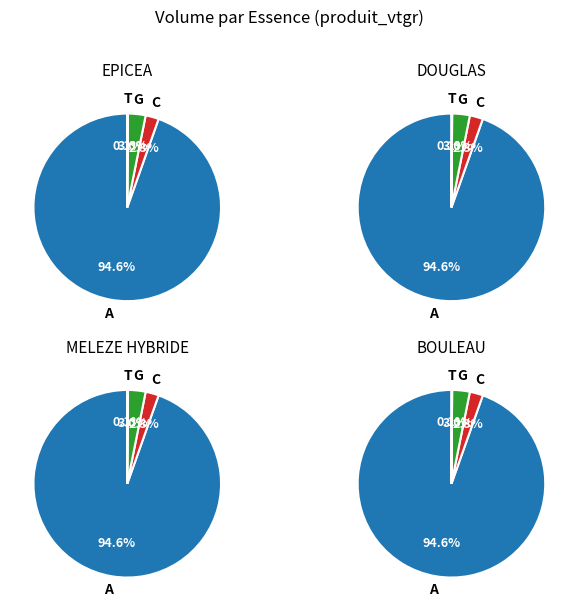

True or false: MELEZE HYBRIDE accounts for 3% of the total.

True